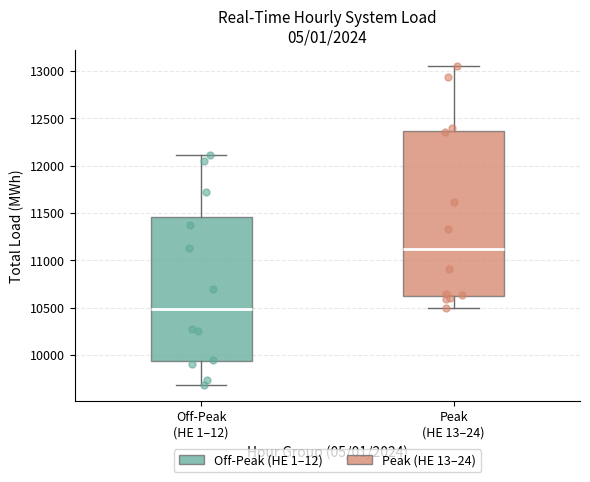

Reading left to right, transcribe this box plot: for each box, give where its median line is, the range the box spans, and where its two whiskers end, as read against the y-axis. The values are not printed on the chart, so give them approximately, as read against the axis.

Off-Peak (HE 1–12): median 10500, box 9950 to 11450, whiskers 9700 to 12100
Peak (HE 13–24): median 11100, box 10600 to 12350, whiskers 10500 to 13050